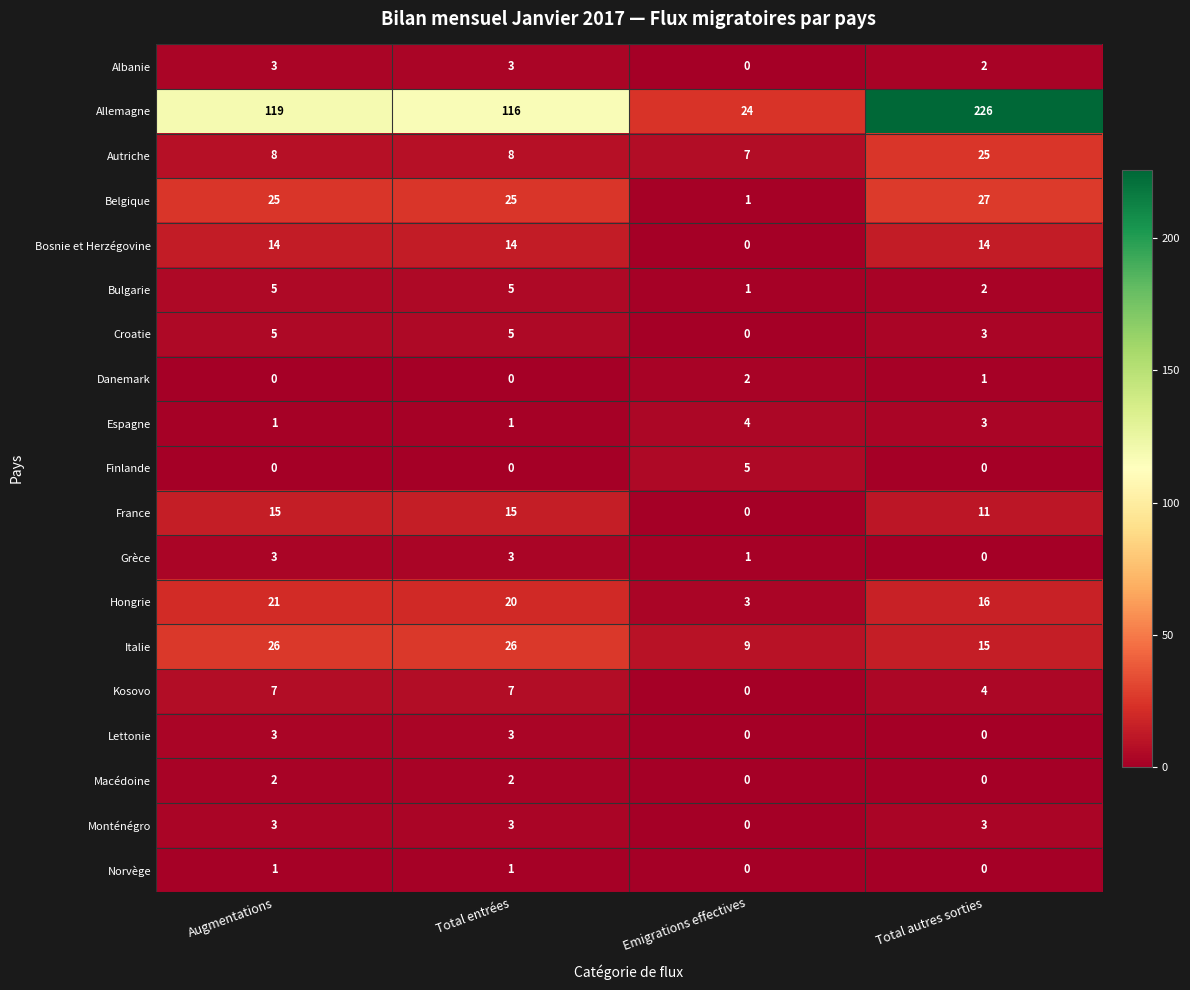

What is the greatest value displayed?

226